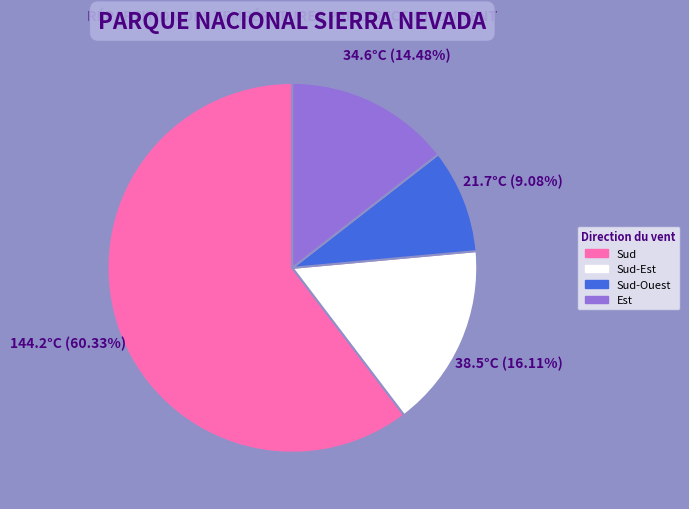

Is there a majority slice in this chart?

Yes